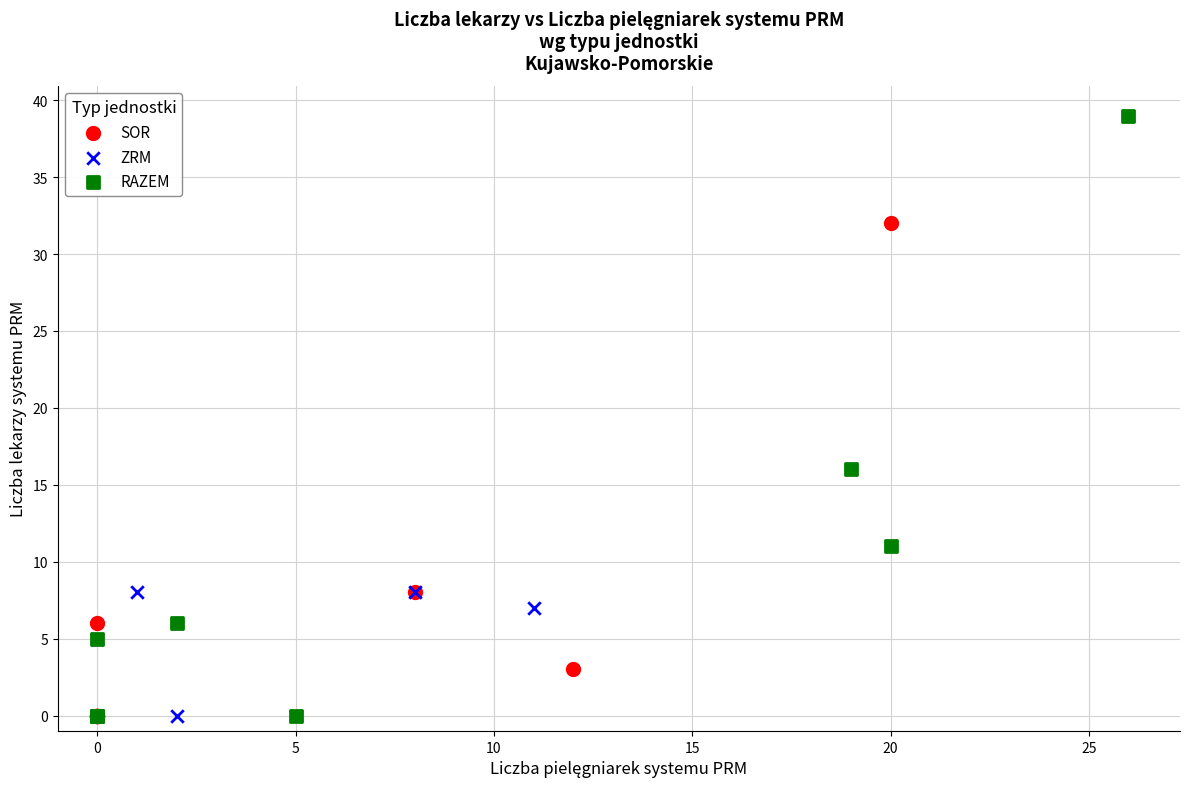

Which series reaches the maximum Y coordinate?

RAZEM